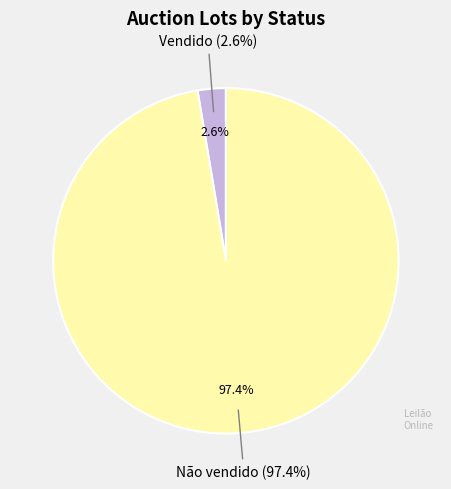

Between Não vendido and Vendido, which is larger?

Não vendido